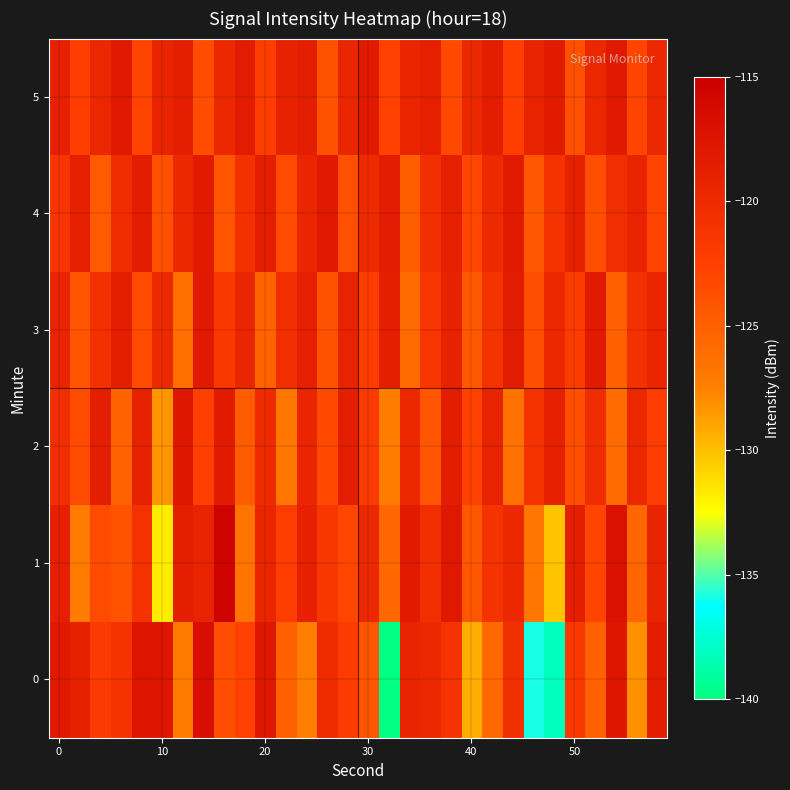

Reading left to right, extract all data points from this chart.

0: -118.0	-119.0	-121.9	-121.1	-117.5	-117.7	-127.1	-116.9	-123.6	-122.6	-117.8	-125.1	-127.4	-120.2	-122.0	-124.1	-139.9	-119.3	-119.8	-121.0	-129.3	-125.7	-120.6	-135.9	-138.2	-121.7	-125.1	-117.7	-128.2	-118.4
1: -118.8	-127.3	-123.5	-124.1	-120.9	-131.7	-118.5	-119.1	-115.5	-126.6	-119.5	-122.3	-118.9	-121.4	-123.1	-119.8	-125.6	-118.2	-120.5	-117.9	-124.3	-121.0	-119.7	-126.8	-130.2	-118.6	-122.9	-117.1	-125.4	-119.3
2: -120.5	-123.4	-118.7	-125.2	-119.1	-128.3	-117.8	-122.5	-118.3	-124.7	-120.1	-126.8	-119.4	-123.2	-118.6	-121.9	-127.3	-119.8	-124.1	-118.5	-122.7	-119.2	-126.4	-121.0	-118.9	-123.6	-120.3	-125.9	-119.6	-122.1
3: -119.3	-124.1	-120.8	-118.6	-123.4	-119.9	-126.2	-118.1	-121.7	-119.5	-125.3	-120.6	-118.8	-123.9	-119.2	-122.4	-118.7	-125.8	-121.3	-119.1	-124.5	-120.9	-118.4	-123.6	-119.8	-122.0	-118.2	-125.1	-120.7	-119.4
4: -121.2	-118.8	-124.6	-120.3	-118.5	-123.8	-119.7	-118.3	-124.2	-120.8	-118.6	-123.4	-119.4	-118.1	-123.7	-120.1	-118.4	-124.9	-120.6	-118.8	-123.1	-119.9	-118.2	-124.4	-121.0	-119.0	-123.6	-120.4	-119.2	-122.8
5: -118.9	-122.3	-119.6	-118.1	-122.8	-119.3	-118.7	-123.5	-119.8	-118.4	-122.1	-119.1	-118.6	-123.9	-119.5	-118.2	-122.6	-119.4	-118.8	-123.2	-119.7	-118.5	-122.4	-119.2	-118.3	-123.7	-119.6	-118.1	-122.9	-119.8